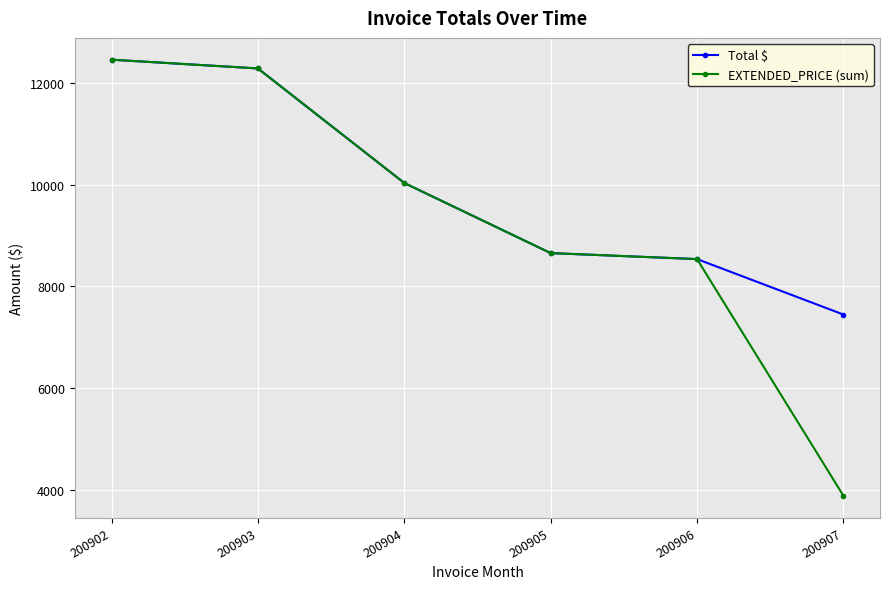

Which category has the highest value across all series?

200902